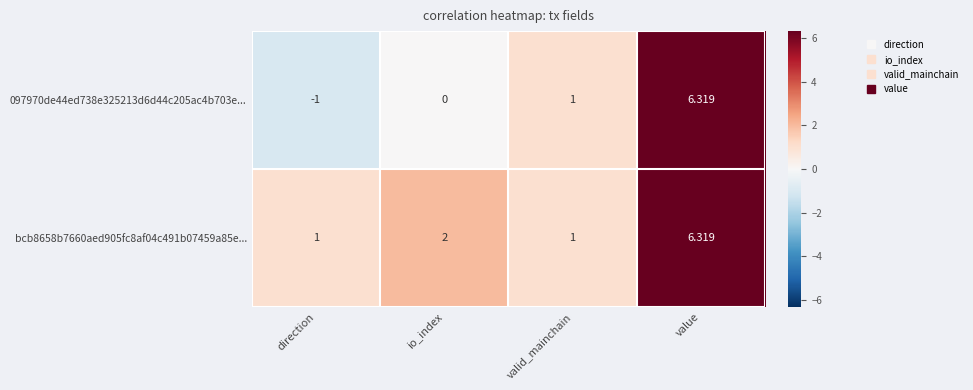

At which label is bcb8658b7660aed905fc8af04c491b07459a85e... closest to 3?

io_index